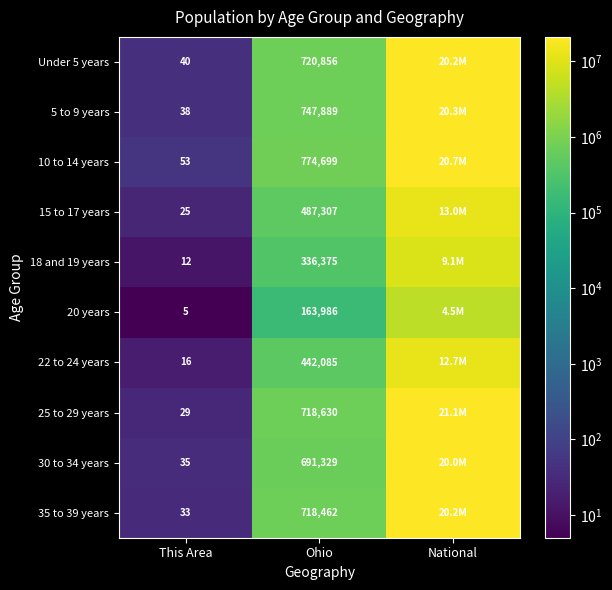

At how many categories does at least one series exceed 2085906?

1